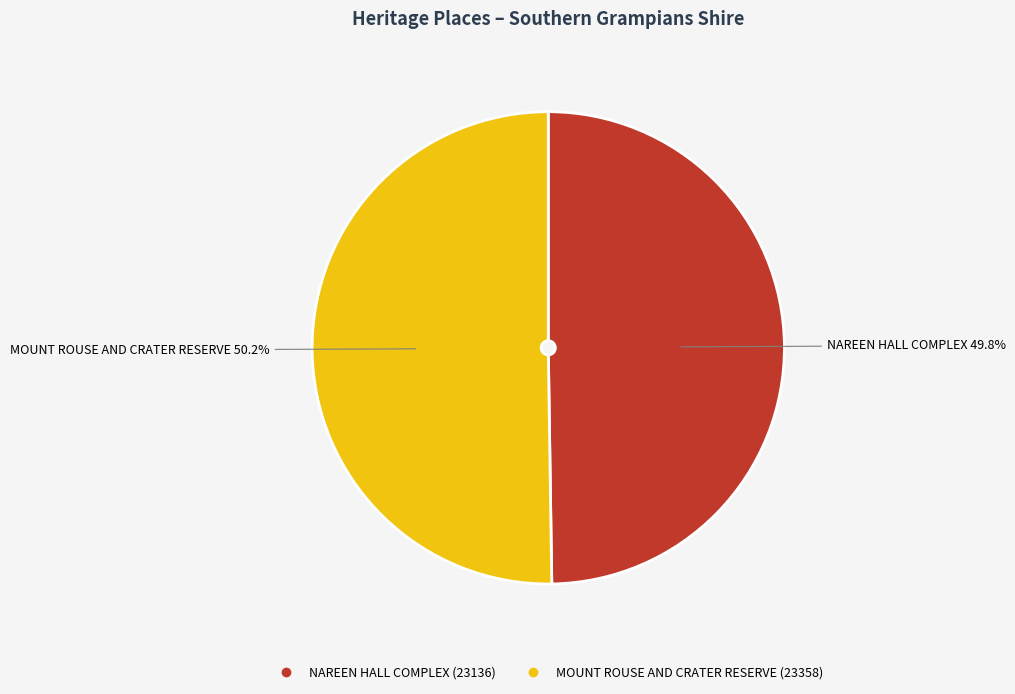

How many segments does this pie chart have?

2